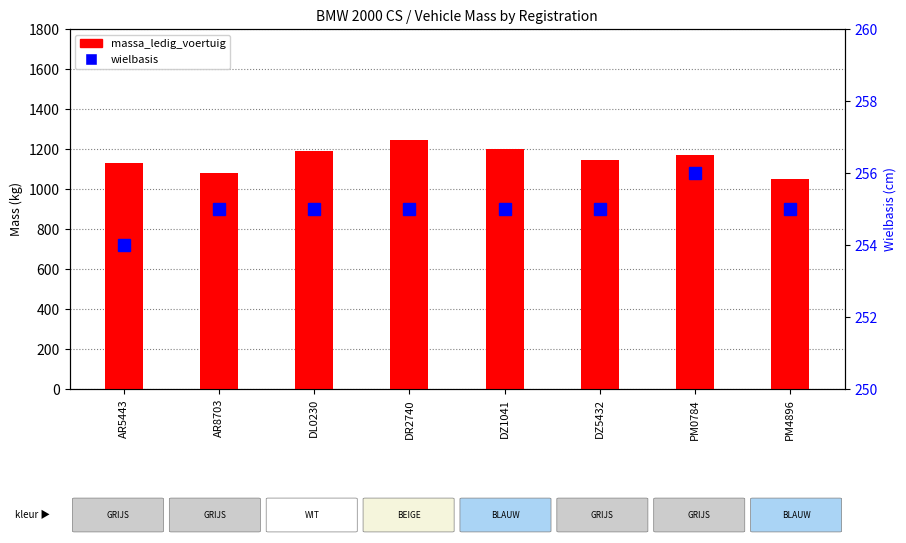

Is the value of wielbasis at DZ1041 greater than the value of massa_ledig_voertuig at AR5443?

No